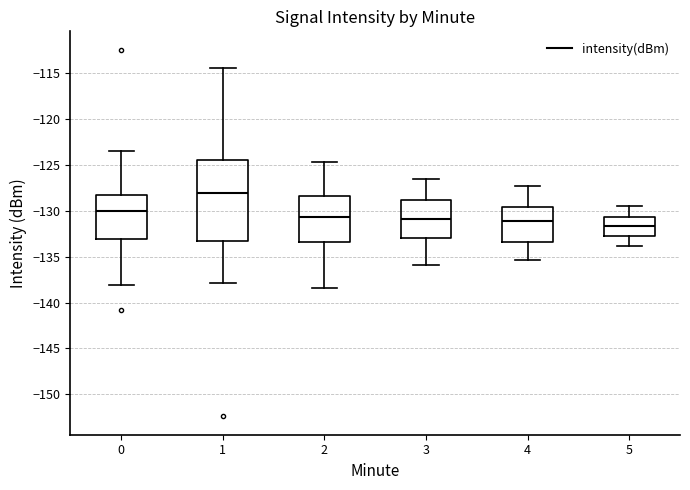

Comparing the boxes themselves (not the whiskers), which one is the tallest?

1